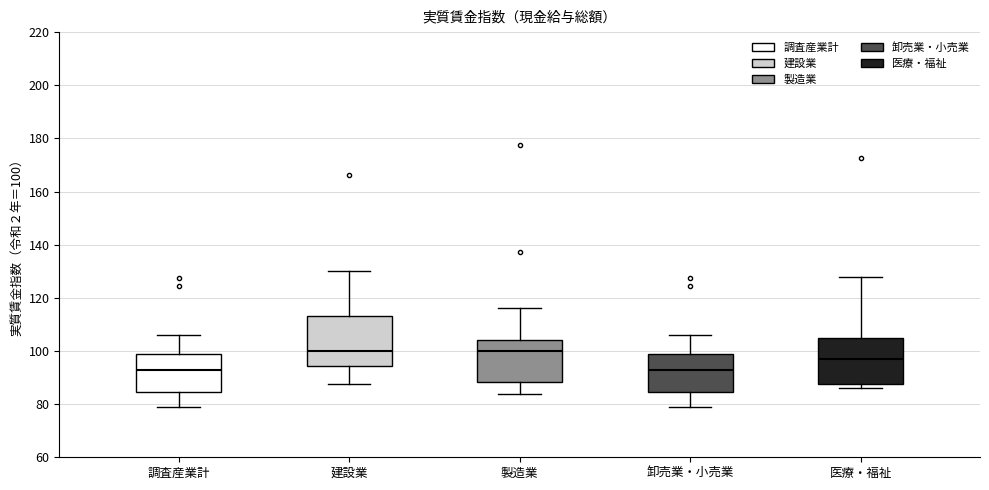

Reading left to right, read every box against the y-axis: the position of its median line, the range the box covers, and the ends of its whiskers. The values are not printed on the chart, so give them approximately, as read against the axis.

調査産業計: median 92, box 84 to 100, whiskers 78 to 106
建設業: median 100, box 94 to 114, whiskers 88 to 130
製造業: median 100, box 88 to 104, whiskers 84 to 116
卸売業・小売業: median 92, box 84 to 100, whiskers 78 to 106
医療・福祉: median 98, box 88 to 104, whiskers 86 to 128